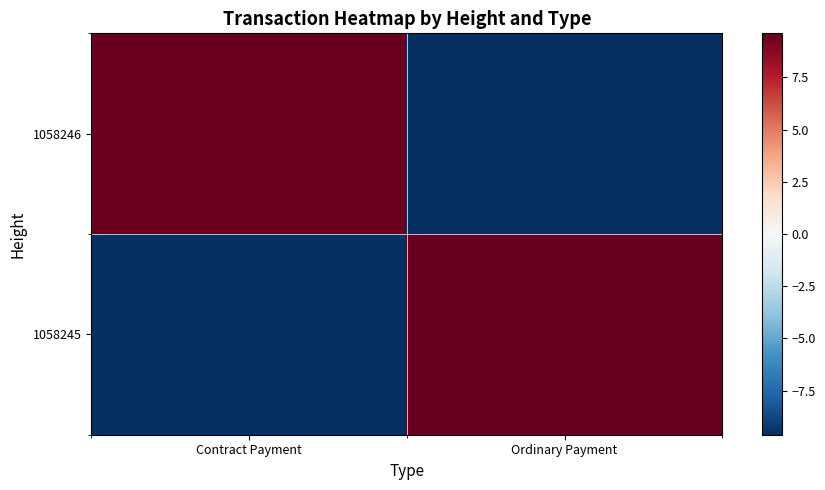

Reading left to right, what are all the values shown in this chart?

1058246: Contract Payment=9.5	Ordinary Payment=-9.6
1058245: Contract Payment=-9.6	Ordinary Payment=9.6